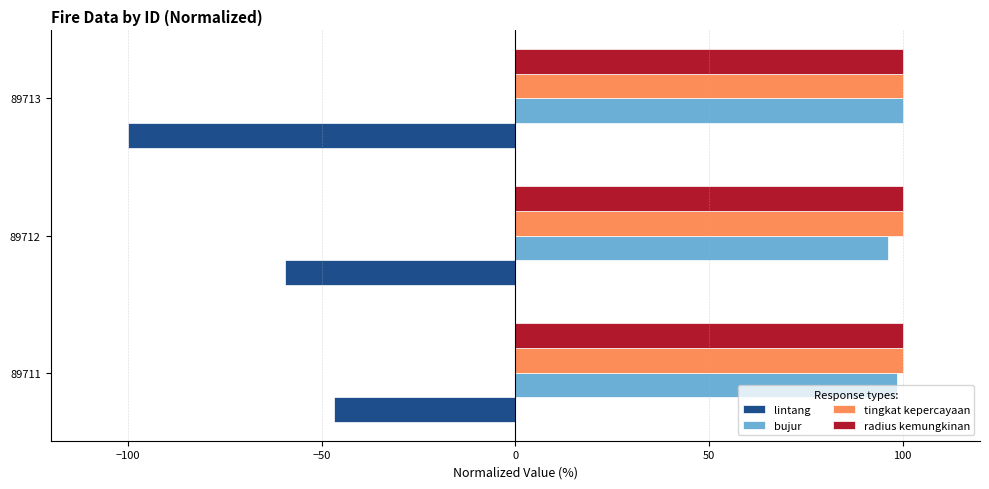

What is the spread (max minus min) of values at 89712?

159.5